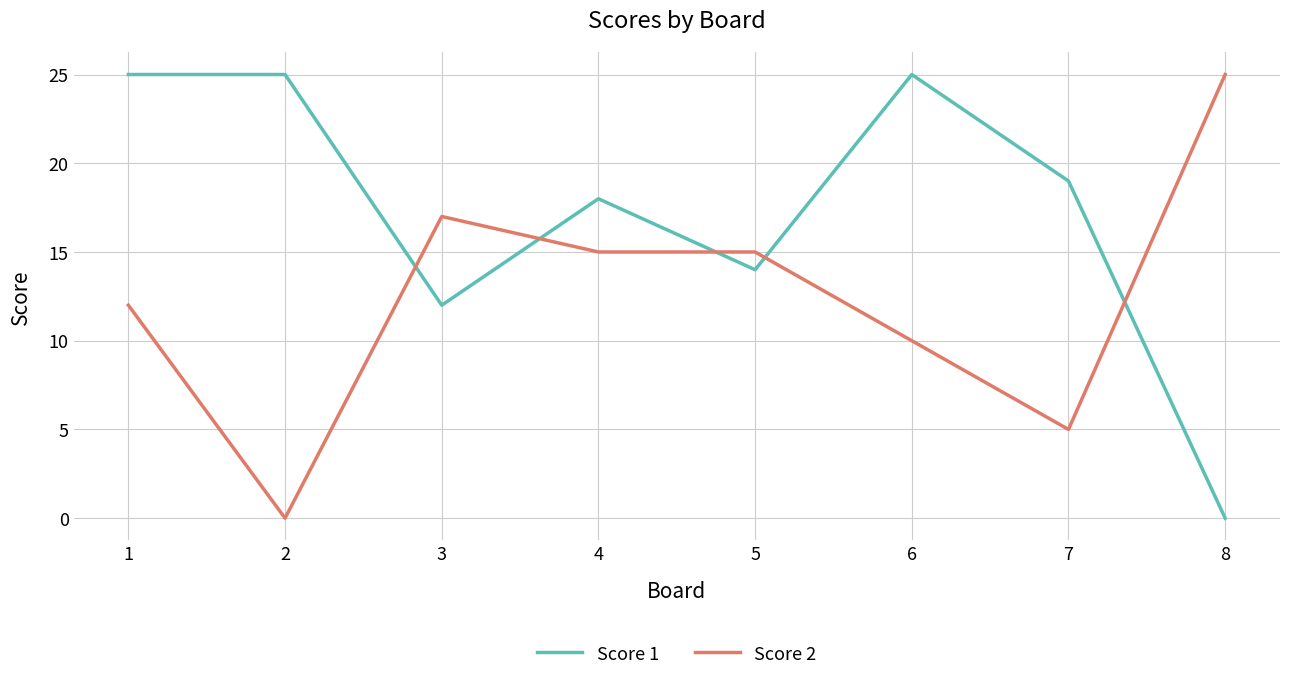

What is the maximum value for Score 1?

25